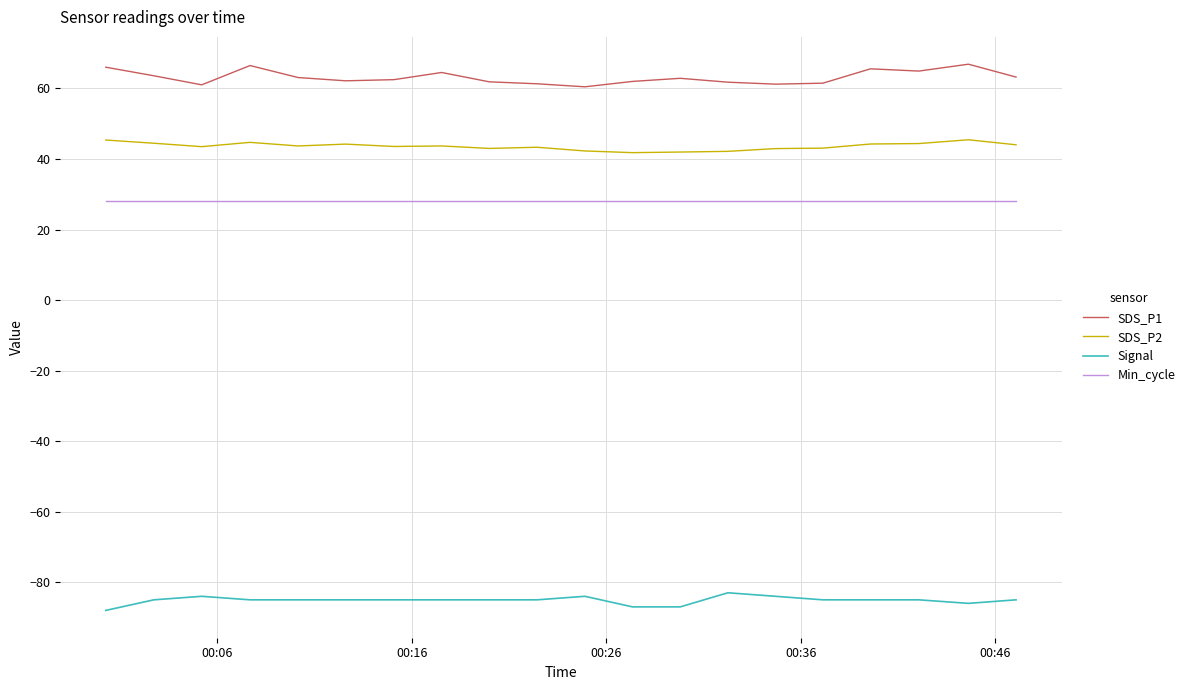

What is the average value of the Min_cycle series?

28.0